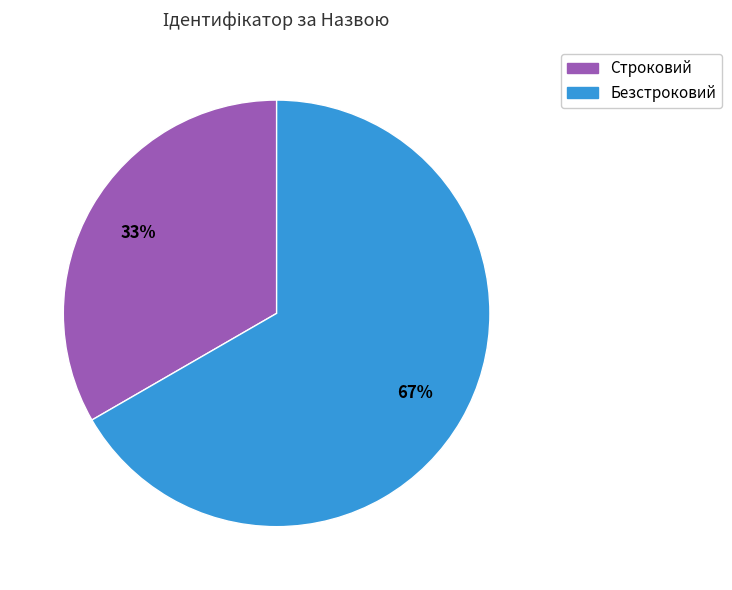

What is the ratio of the value at Строковий to the value at Безстроковий?

0.5